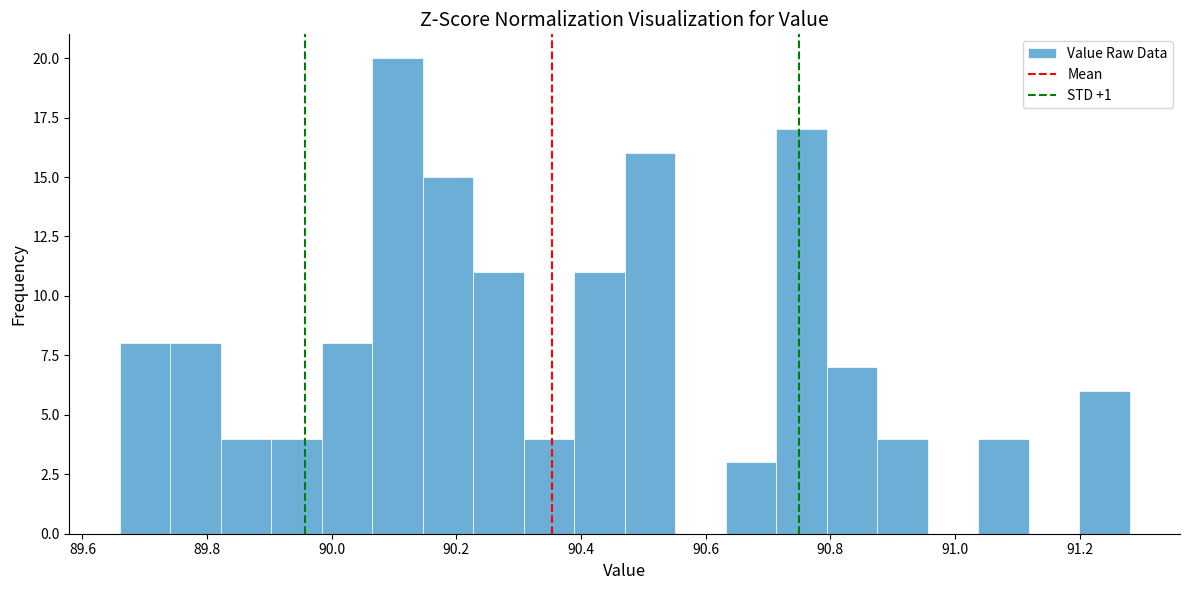

Reading left to right, transcribe this chart: for each bar, give the range it covers on the x-axis and its height. Neither the bar edges nor the heights are printed on the chart, so give them approximately, as read against the axes.

89.66 to 89.74: 8
89.74 to 89.82: 8
89.82 to 89.90: 4
89.90 to 89.98: 4
89.98 to 90.06: 8
90.06 to 90.14: 20
90.14 to 90.22: 15
90.22 to 90.30: 11
90.30 to 90.38: 4
90.38 to 90.48: 11
90.48 to 90.56: 16
90.56 to 90.64: 0
90.64 to 90.72: 3
90.72 to 90.80: 17
90.80 to 90.88: 7
90.88 to 90.96: 4
90.96 to 91.04: 0
91.04 to 91.12: 4
91.12 to 91.20: 0
91.20 to 91.28: 6